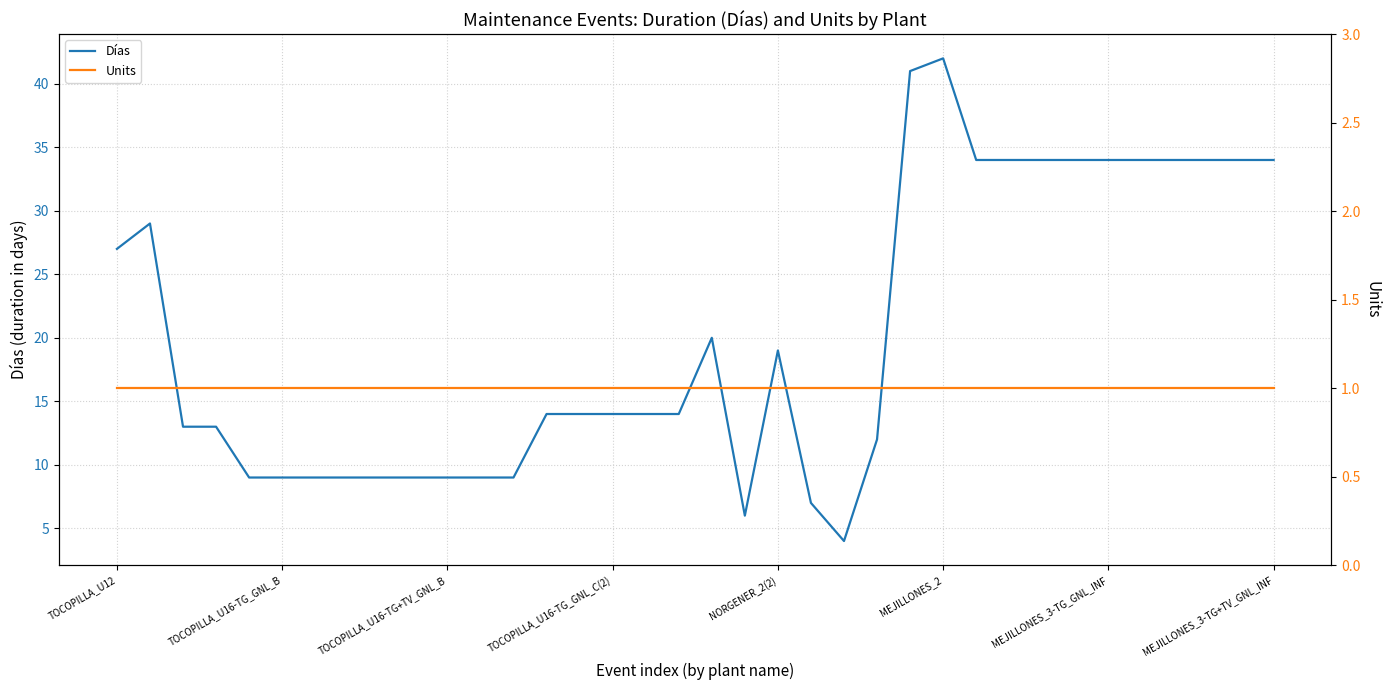

How many categories are shown in the chart?

36